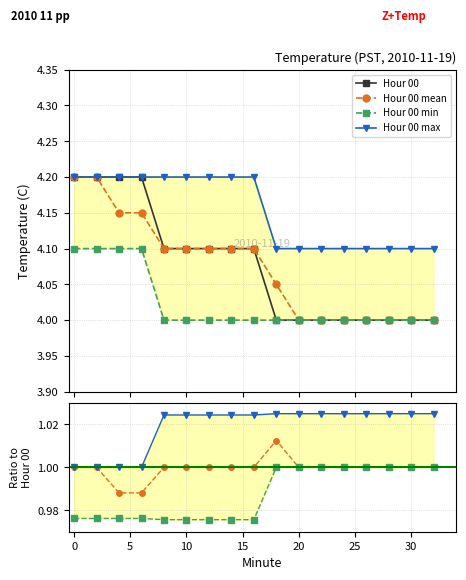

Rank the series at 0 from lowest to highest value.

Hour 00 min, Hour 00 mean, Hour 00 max, Hour 00